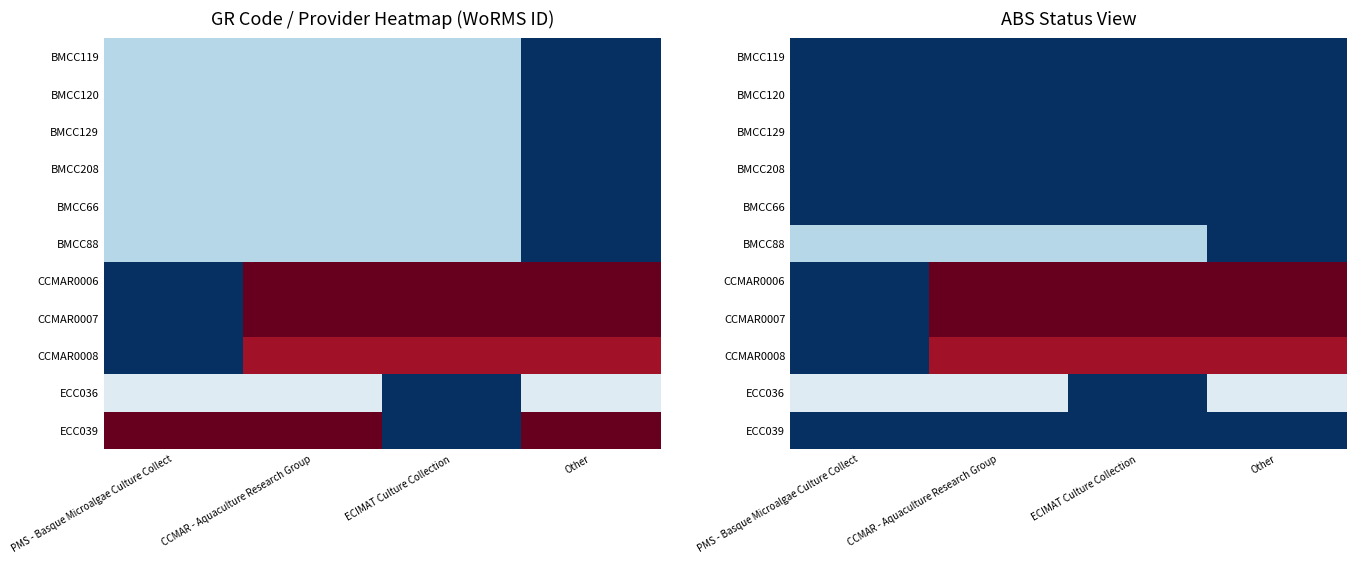

What is the difference between the highest and lowest values at PMS - Basque Microalgae Culture Collect?

163447